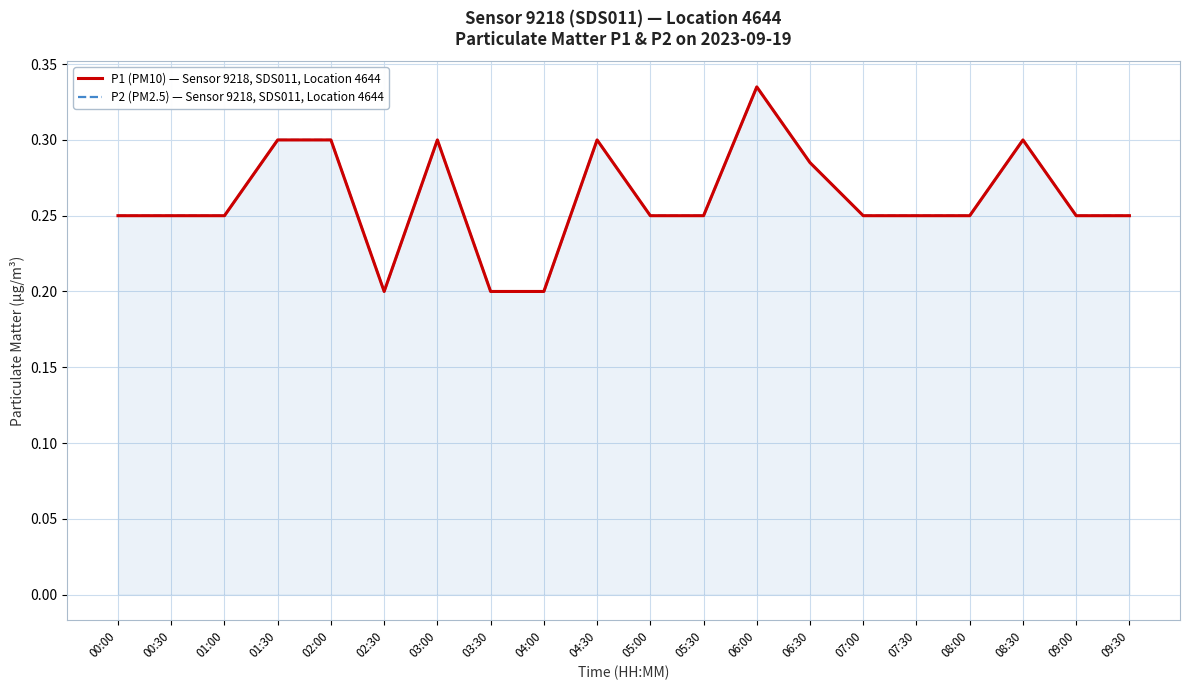

Count the number of data series in this chart.

2